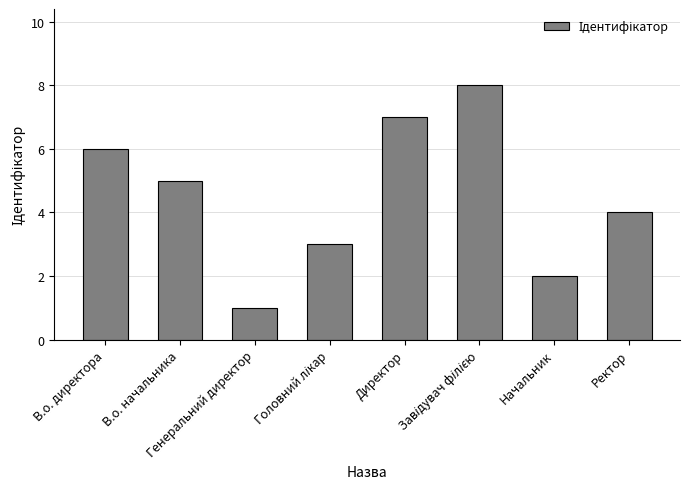

What is the maximum value shown in the chart?

8